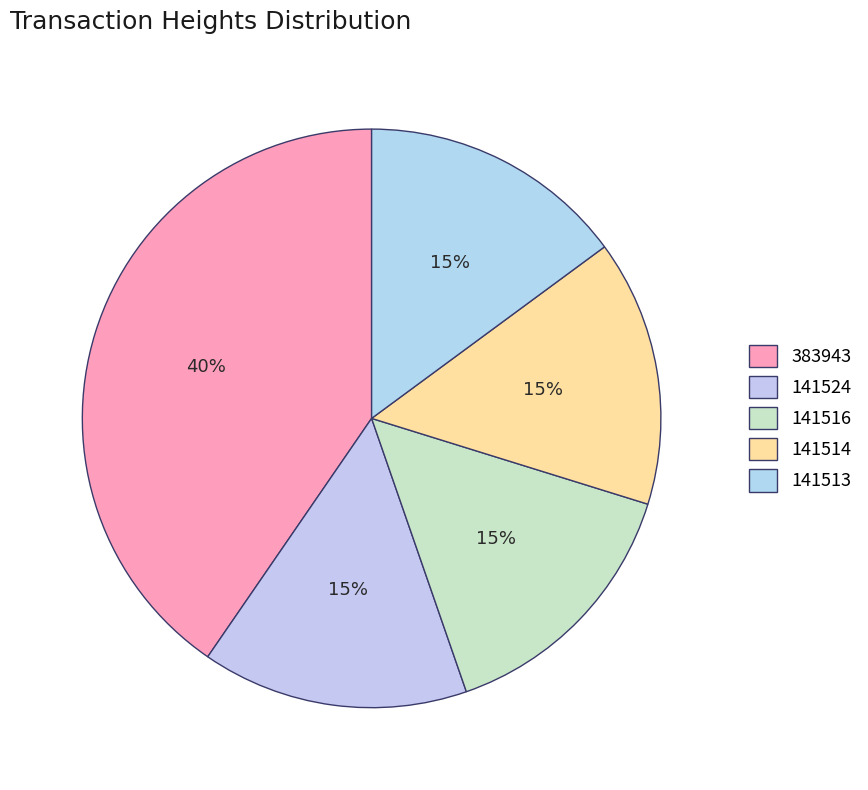

Does 141524 represent more than half of the total?

No